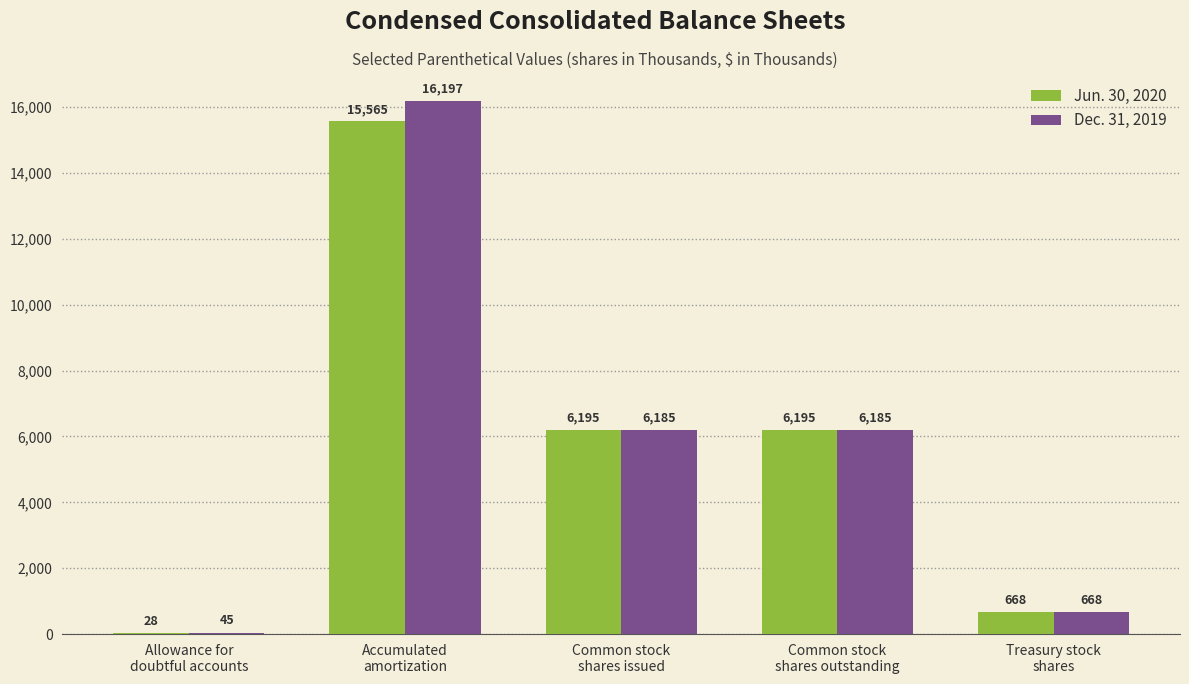

What is the highest value of the Jun. 30, 2020 series?

15565